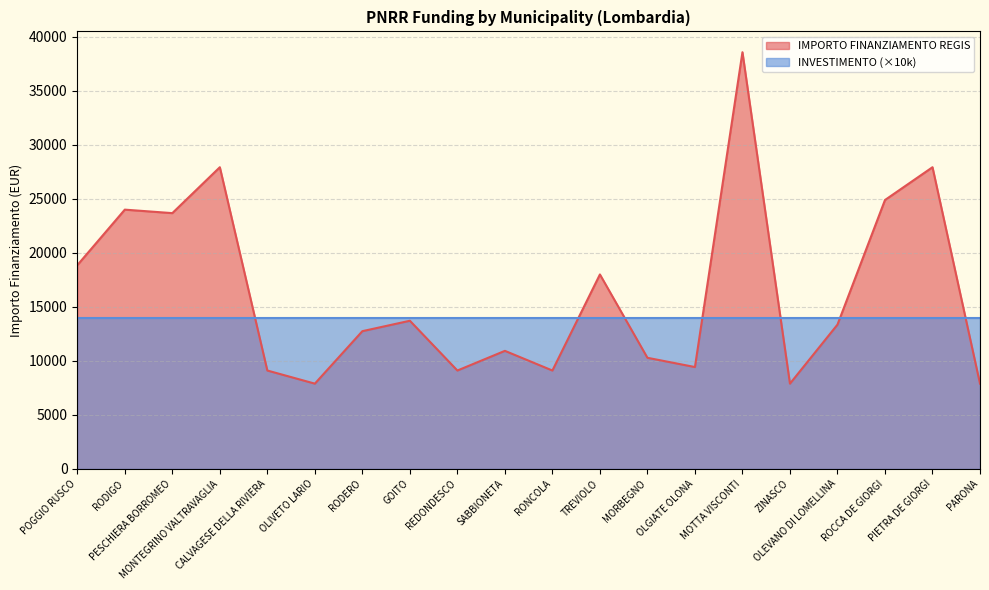

Reading right to left, list all the values displayed in this chart.

7891	27922	24887	13354	7891	38565	9427	10284	17997	9105	10926	9105	13712	12747	7891	9105	27922	23673	23996	18854